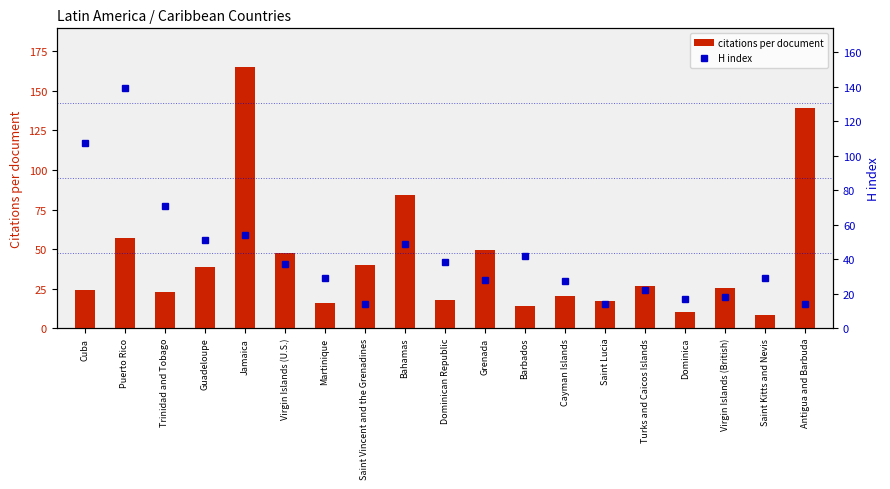

What position from the right is Dominican Republic?

10